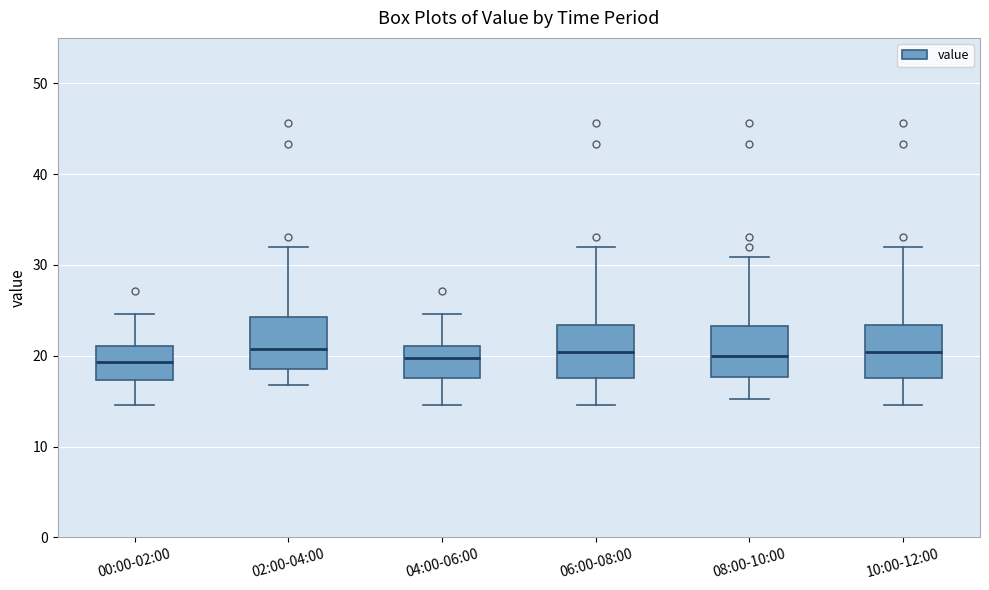

Reading left to right, transcribe this box plot: for each box, give where its median line is, the range the box spans, and where its two whiskers end, as read against the y-axis. The values are not printed on the chart, so give them approximately, as read against the axis.

00:00-02:00: median 19, box 17 to 21, whiskers 15 to 25
02:00-04:00: median 21, box 19 to 24, whiskers 17 to 32
04:00-06:00: median 20, box 18 to 21, whiskers 15 to 25
06:00-08:00: median 20, box 18 to 23, whiskers 15 to 32
08:00-10:00: median 20, box 18 to 23, whiskers 15 to 31
10:00-12:00: median 20, box 18 to 23, whiskers 15 to 32